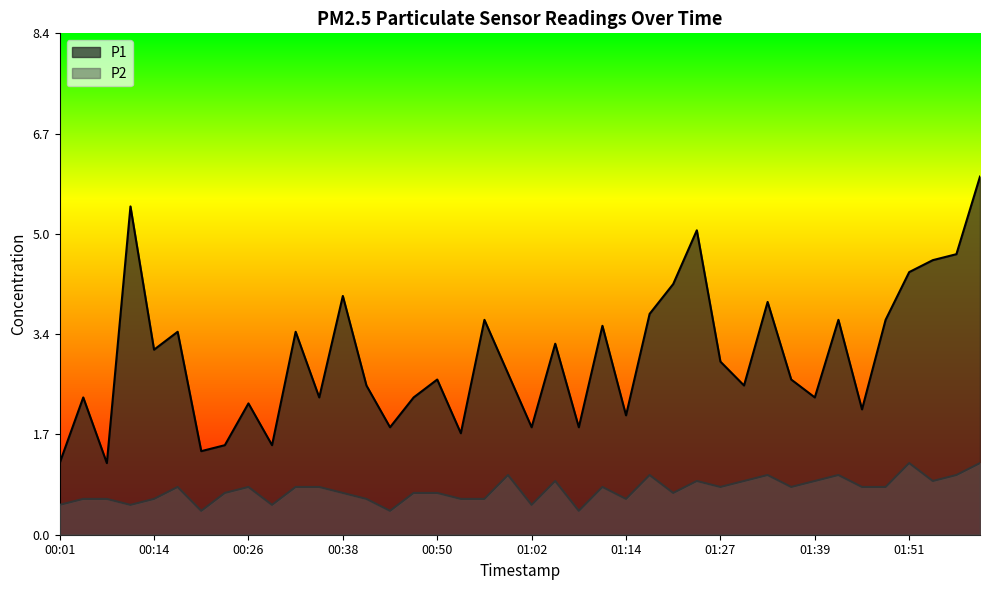

What is the difference between the maximum and minimum values in the P1 series?

4.8